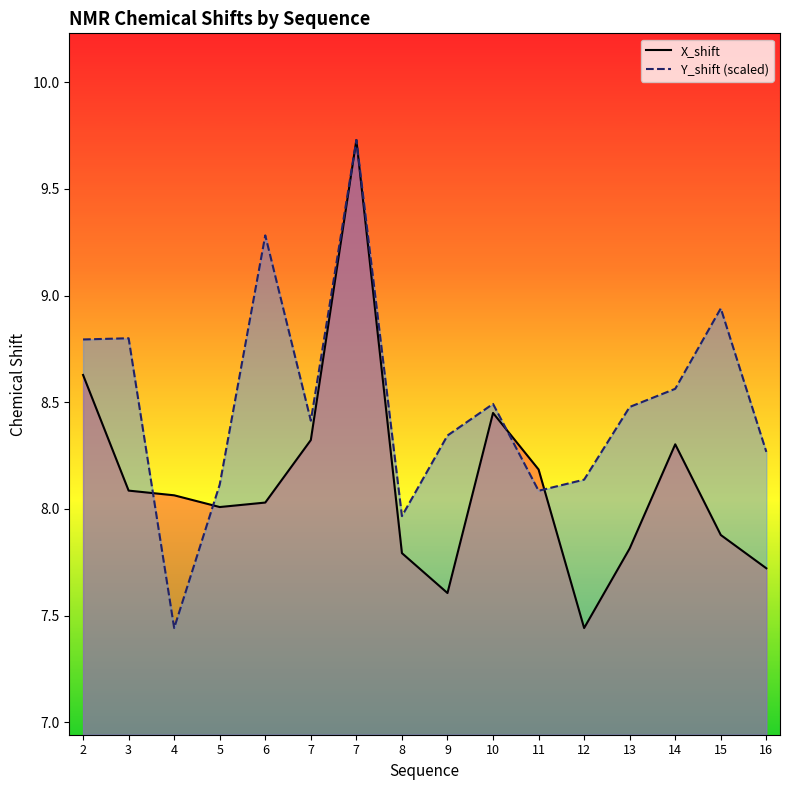

At which label does Y_shift (scaled) first exceed 8?

2